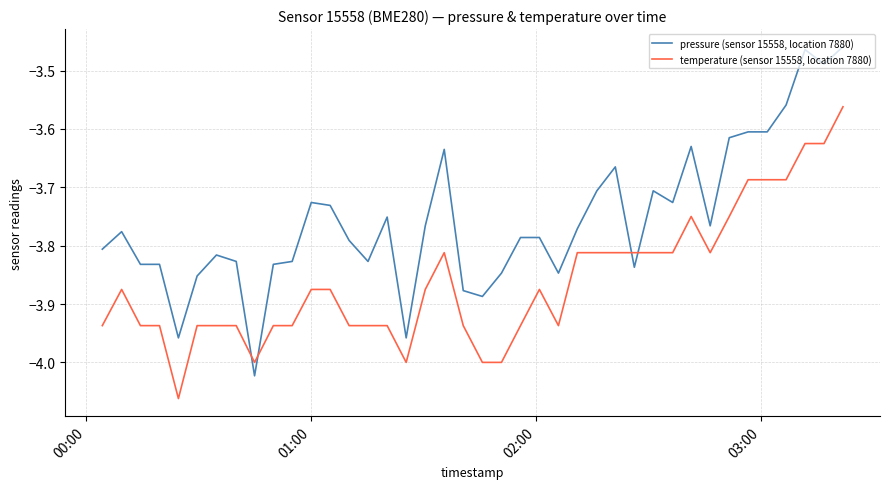

Which series ends up on top after the final intersection of pressure (sensor 15558, location 7880) and temperature (sensor 15558, location 7880)?

pressure (sensor 15558, location 7880)